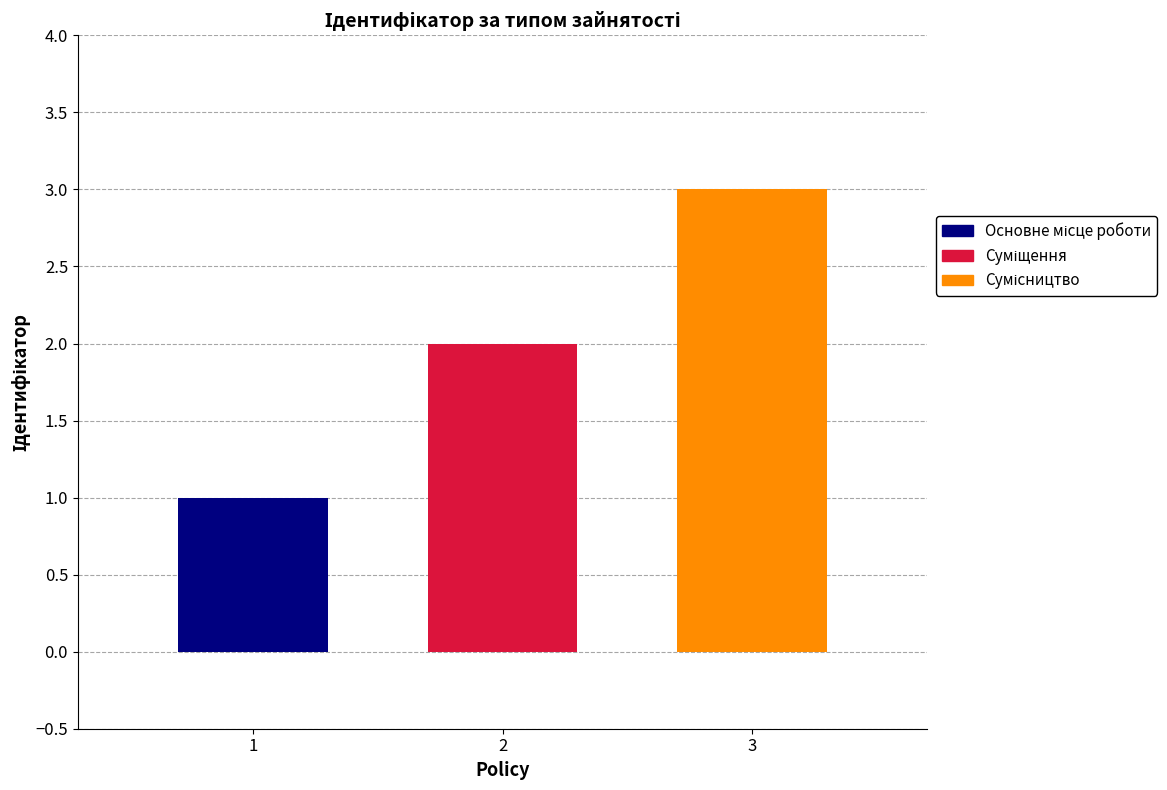

What is the maximum value shown in the chart?

3